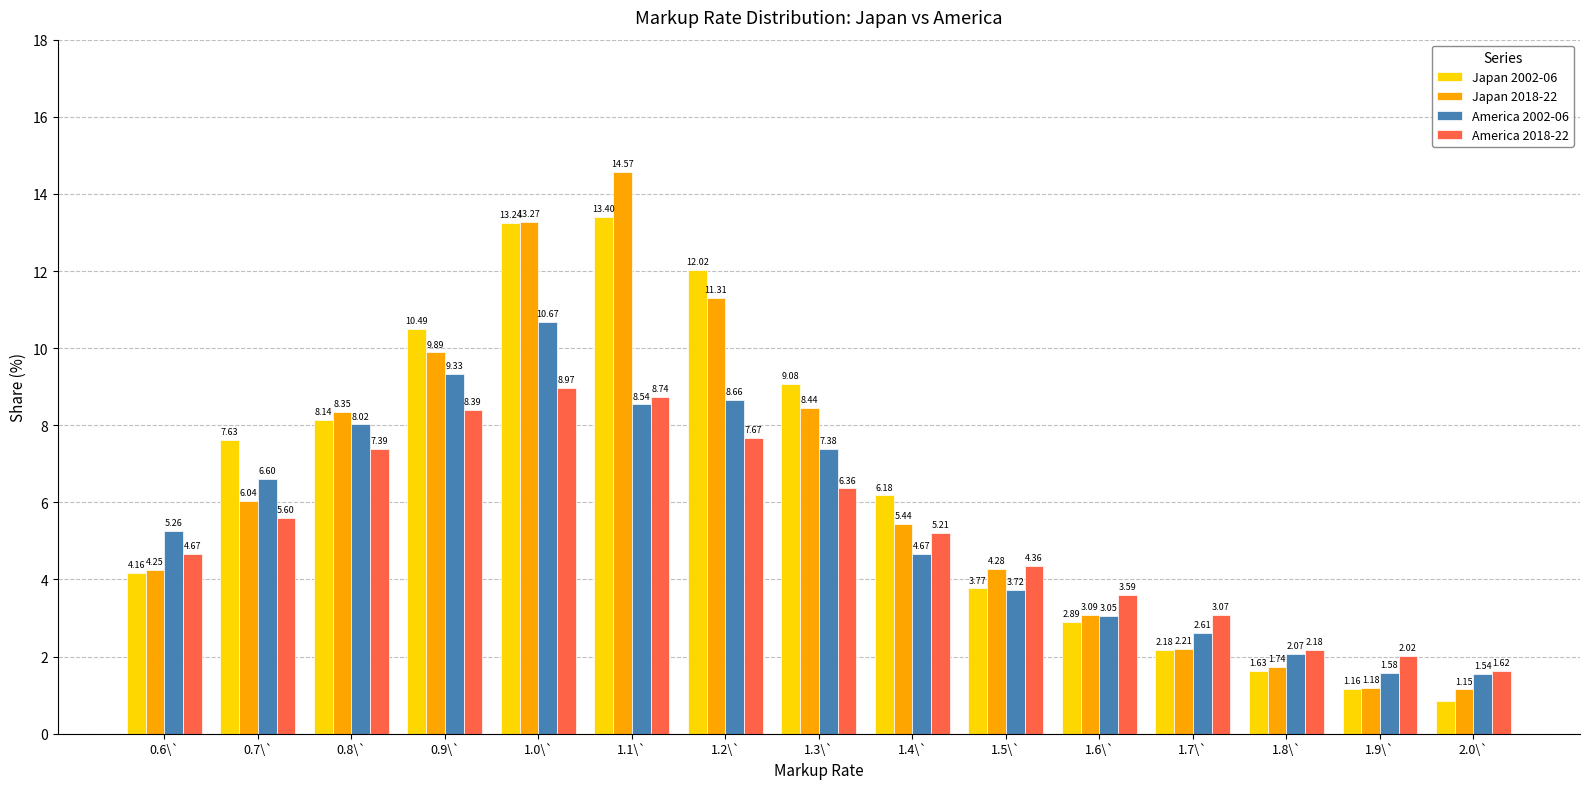

Rank the categories by America 2002-06 value from highest to lowest.

1.0\`, 0.9\`, 1.2\`, 1.1\`, 0.8\`, 1.3\`, 0.7\`, 0.6\`, 1.4\`, 1.5\`, 1.6\`, 1.7\`, 1.8\`, 1.9\`, 2.0\`